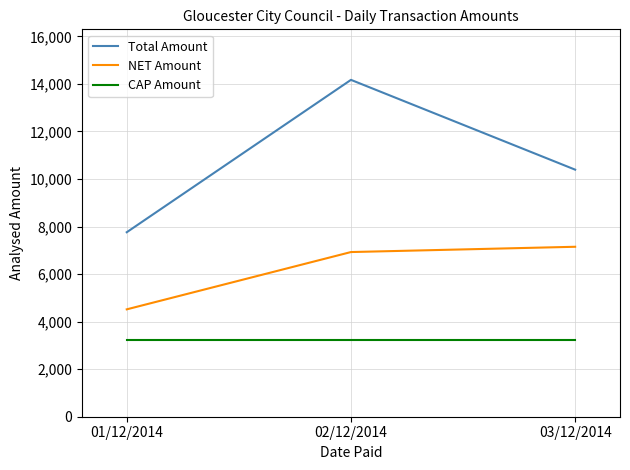

At which category is the sum across all series the highest?

02/12/2014